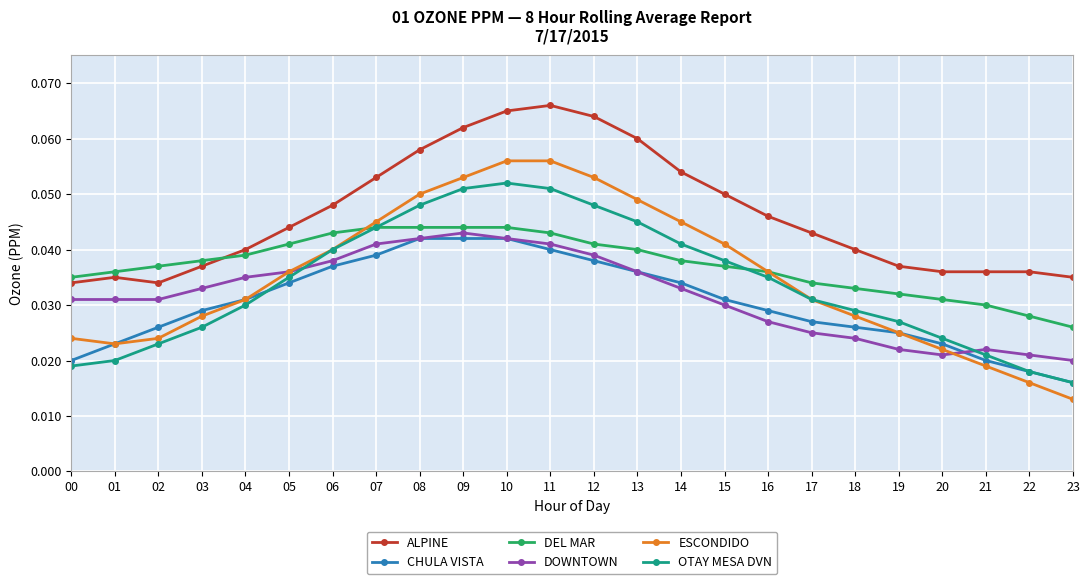

Which series changed the most between 08 and 12?

ALPINE